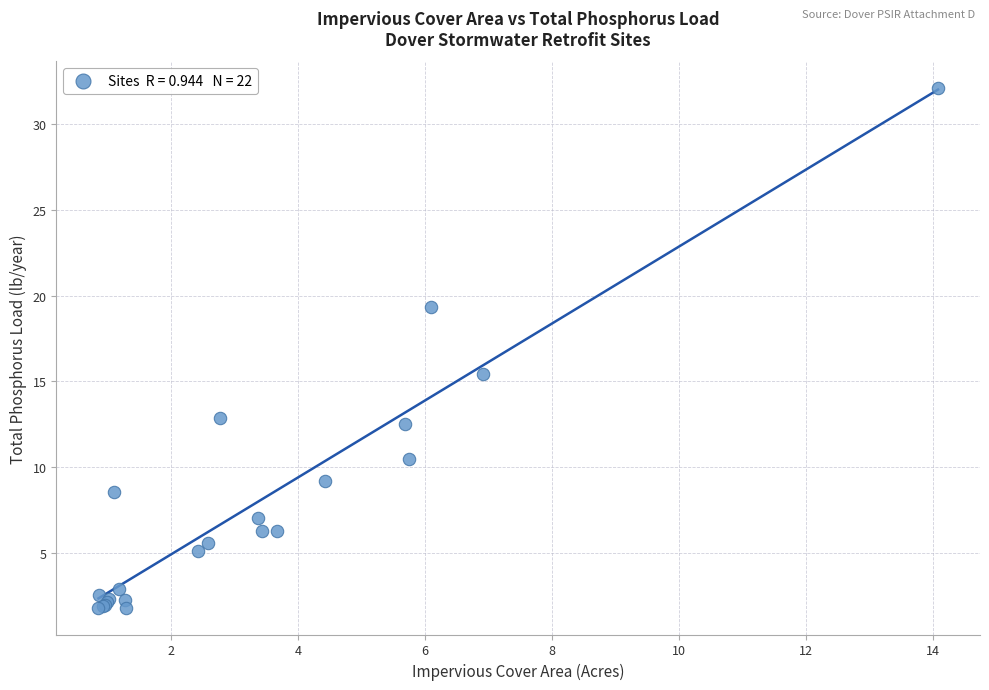

What Y value in the scatter plot is closest to 16?

15.4